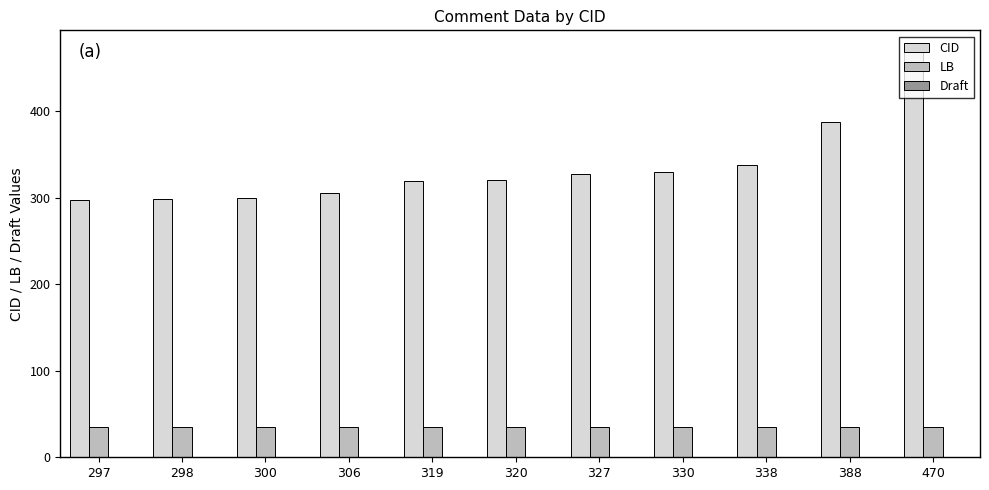

Which label corresponds to the largest value in the chart?

470